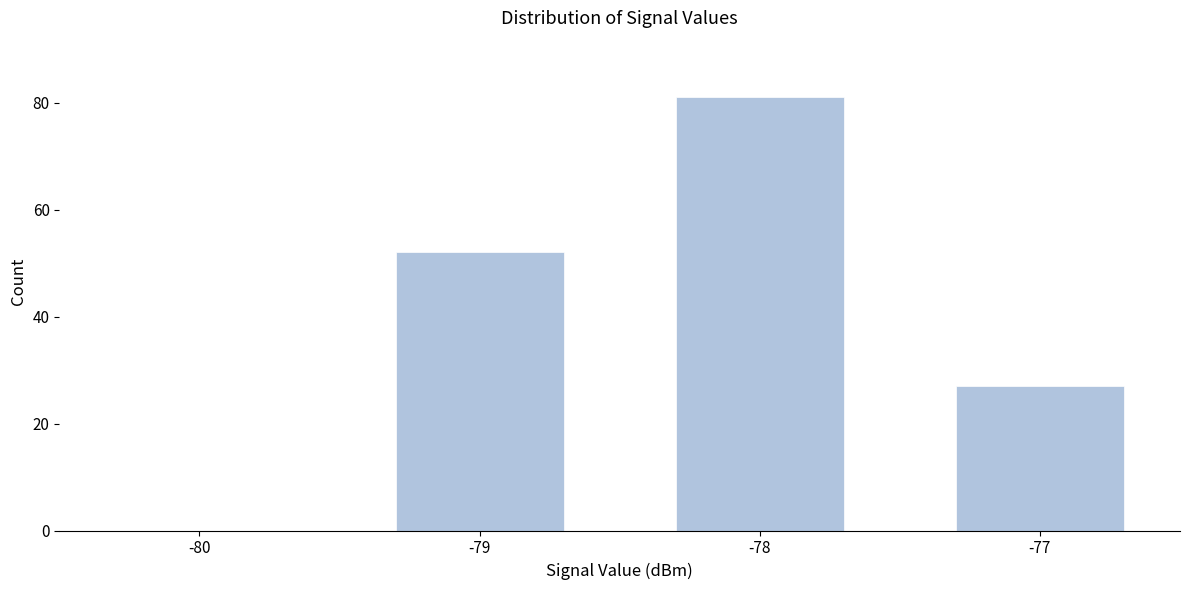

Reading right to left, list all the values displayed in this chart.

-77=27	-78=81	-79=52	-80=0